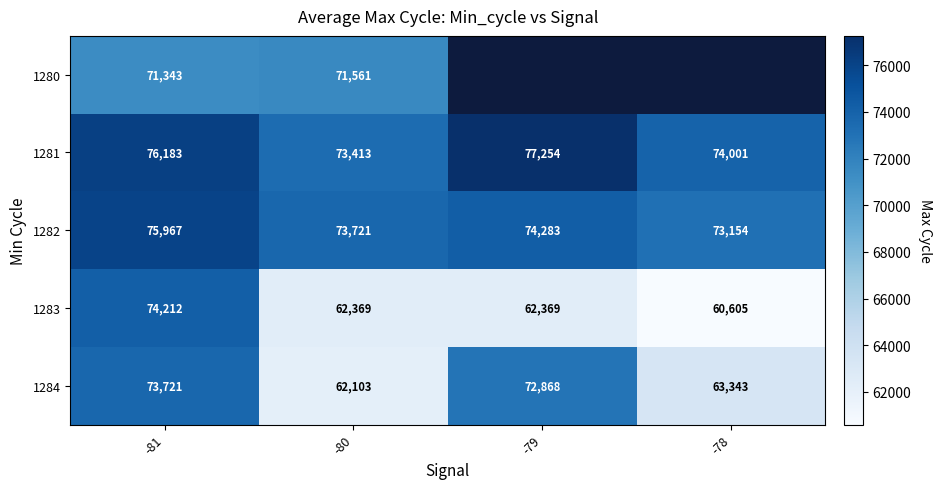

Which category has the highest value across all series?

-79